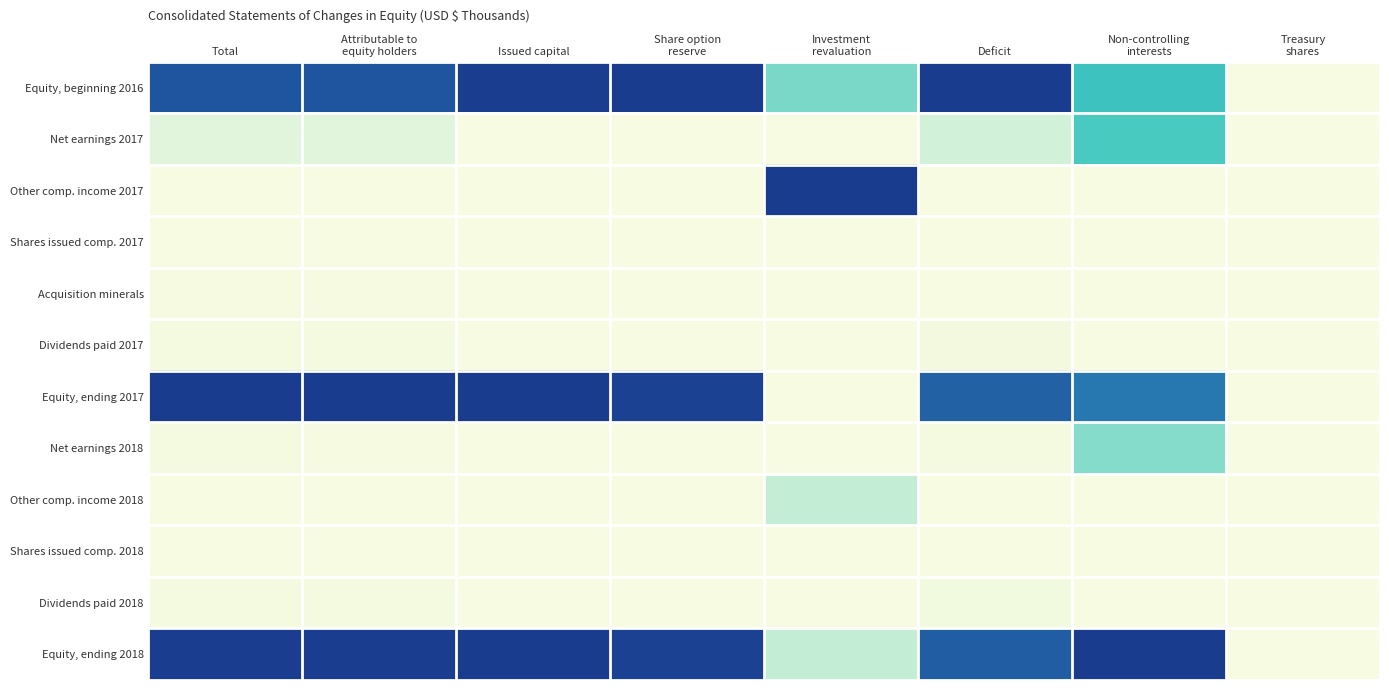

Which has a higher value, Treasury
shares or Attributable to
equity holders?

Attributable to
equity holders